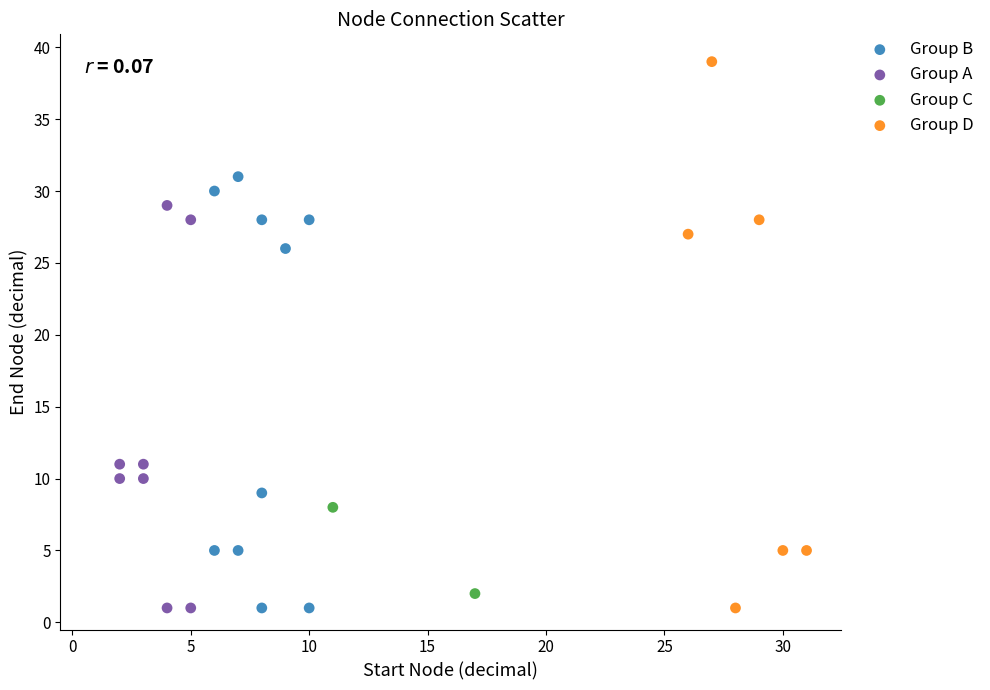

Which series has the widest spread of Y values?

Group D